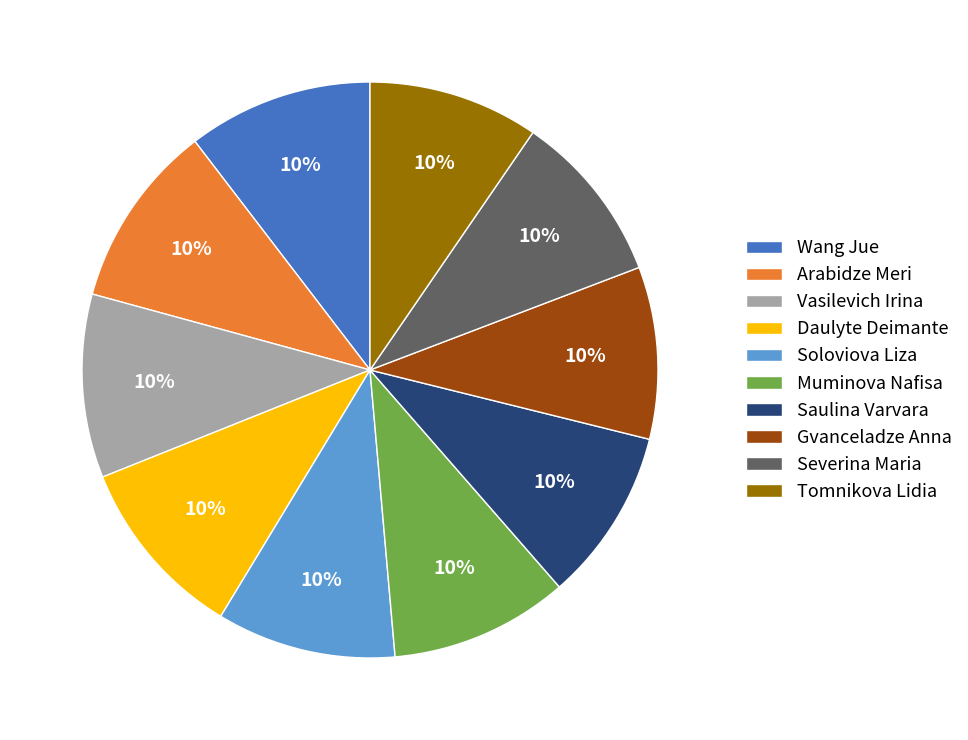

What percentage is the Muminova Nafisa slice, to the nearest percent?

10%